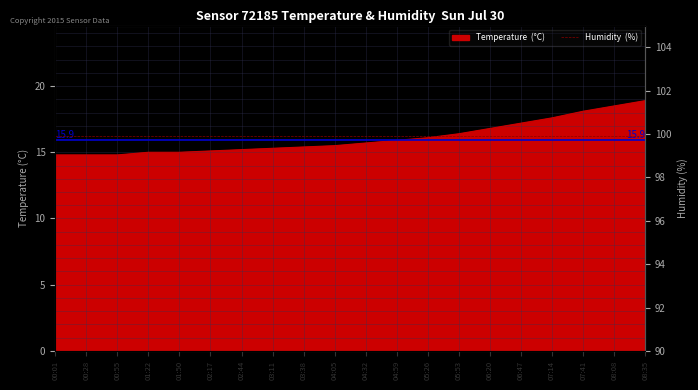

Does the chart display data point markers on the line(s)?

No